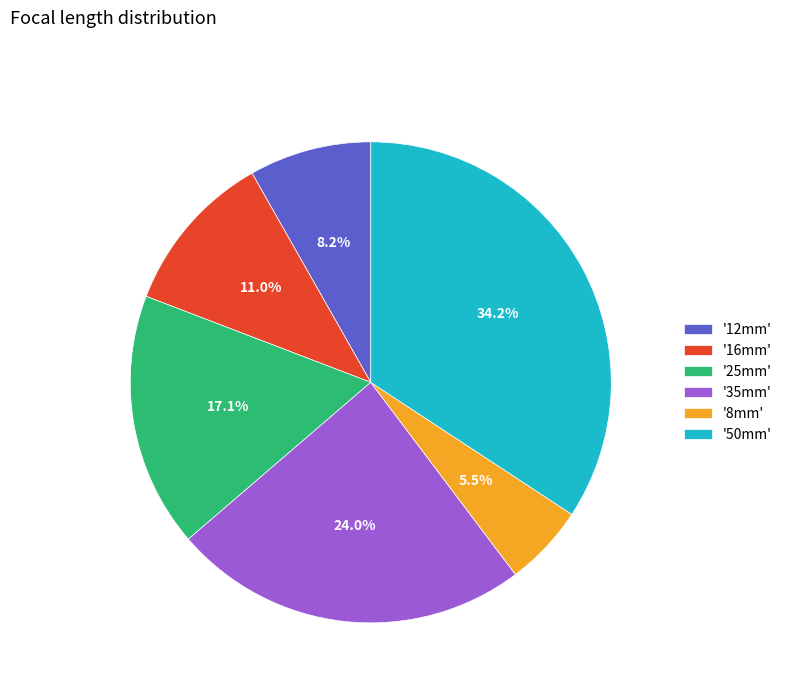

Is there any slice that represents more than half of the pie?

No